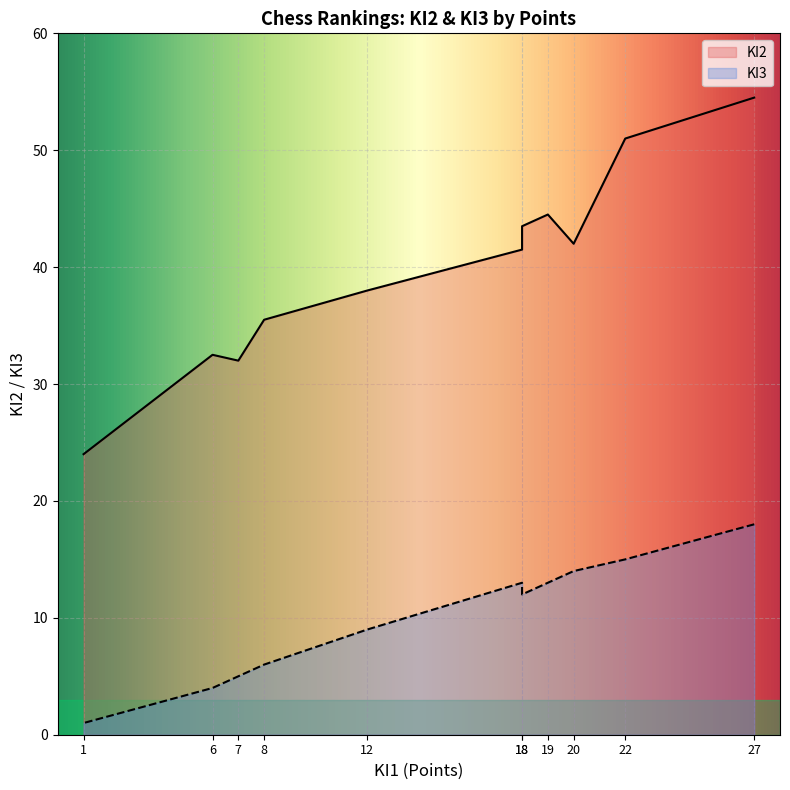

Is the value of KI2 at 6 greater than the value of KI3 at 18?

Yes